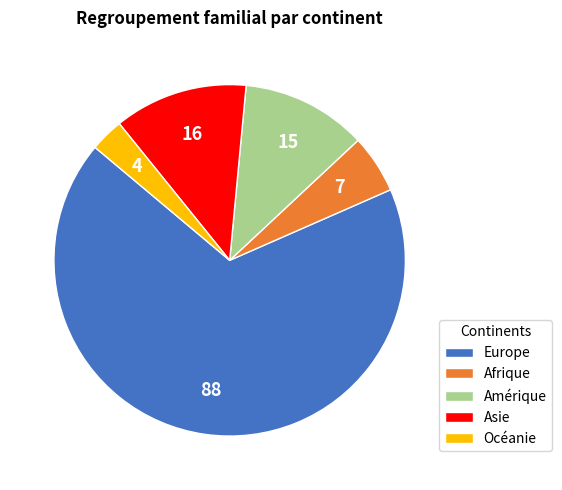

Is Océanie the majority of the pie?

No